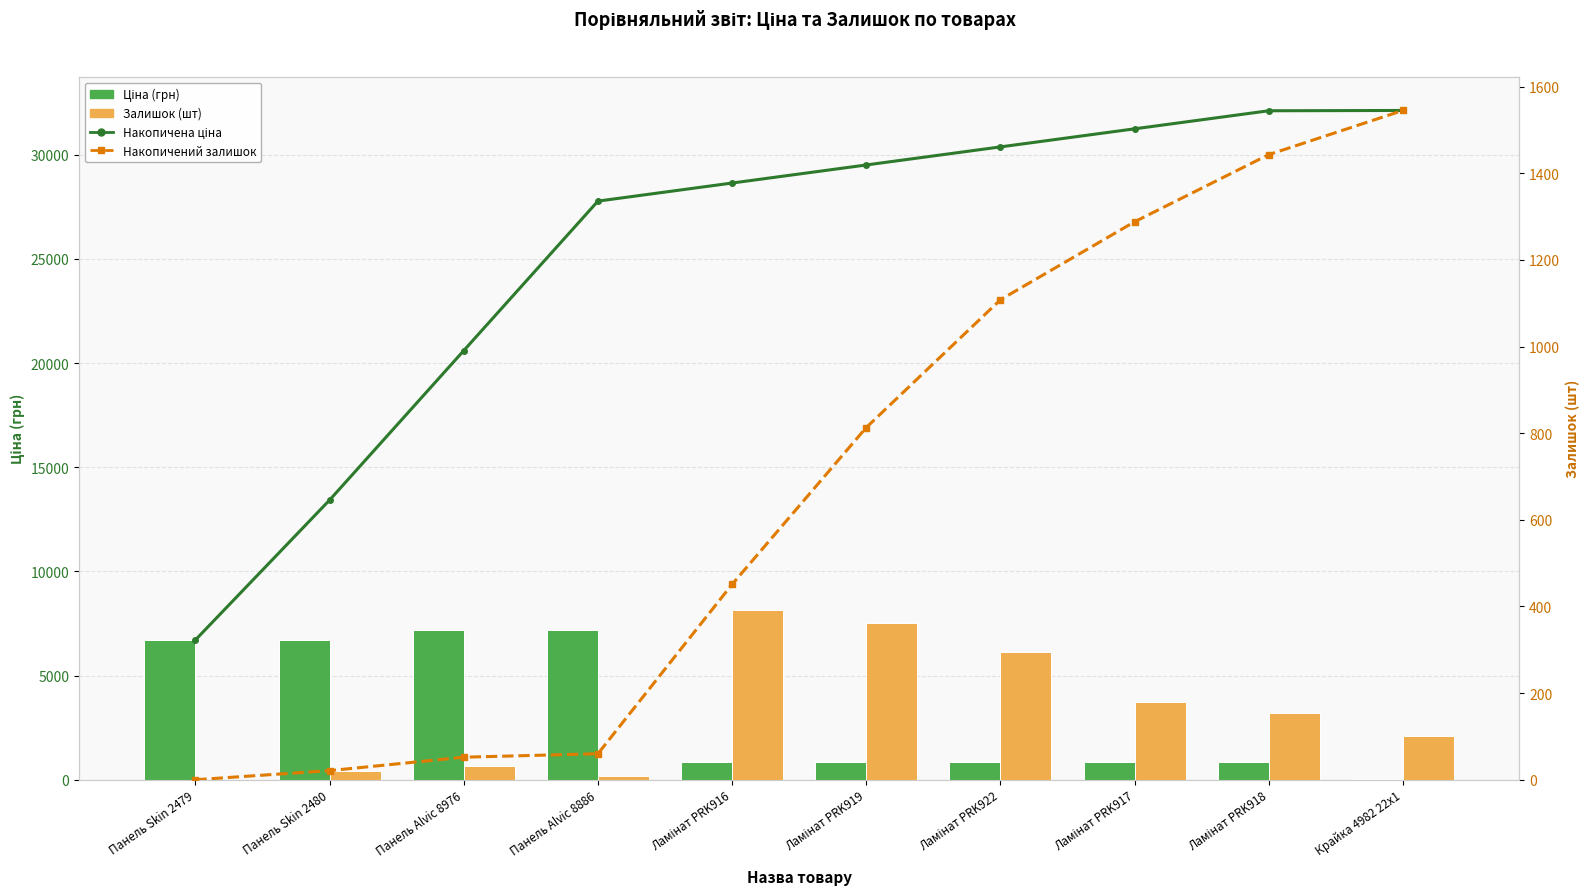

How many data points does each series have?

10